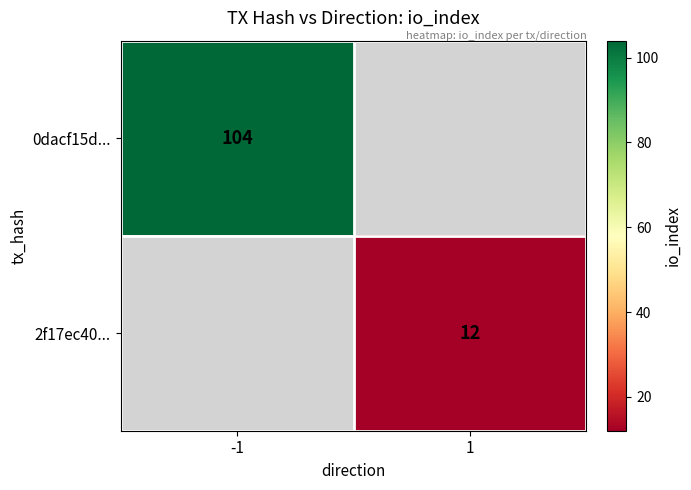

The value of 2f17ec40... at 1 is 21. True or false?

False